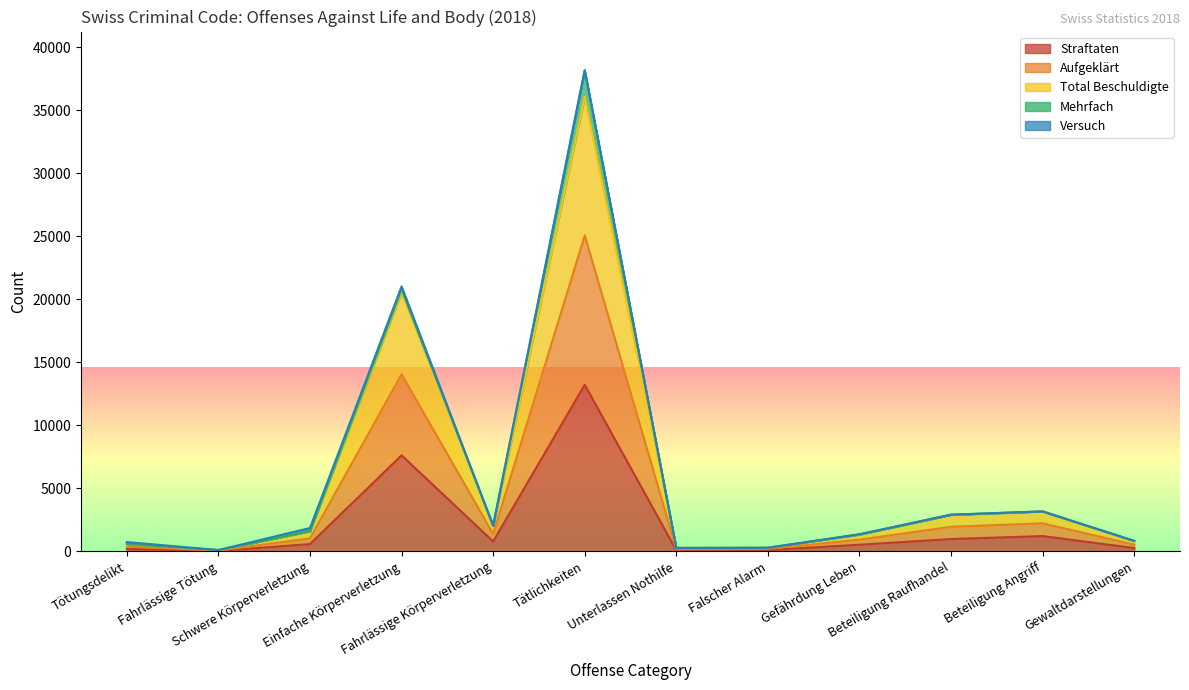

What is the highest value of the Straftaten series?

13223